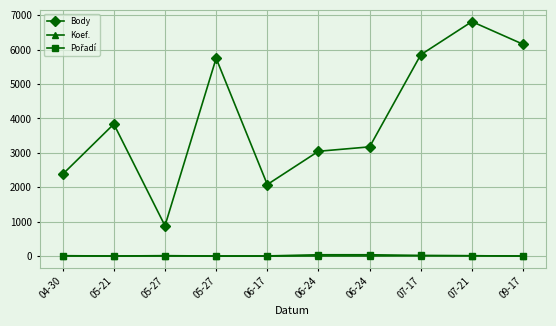

What is the difference between the Koef. values at 06-24 and 05-21?

1